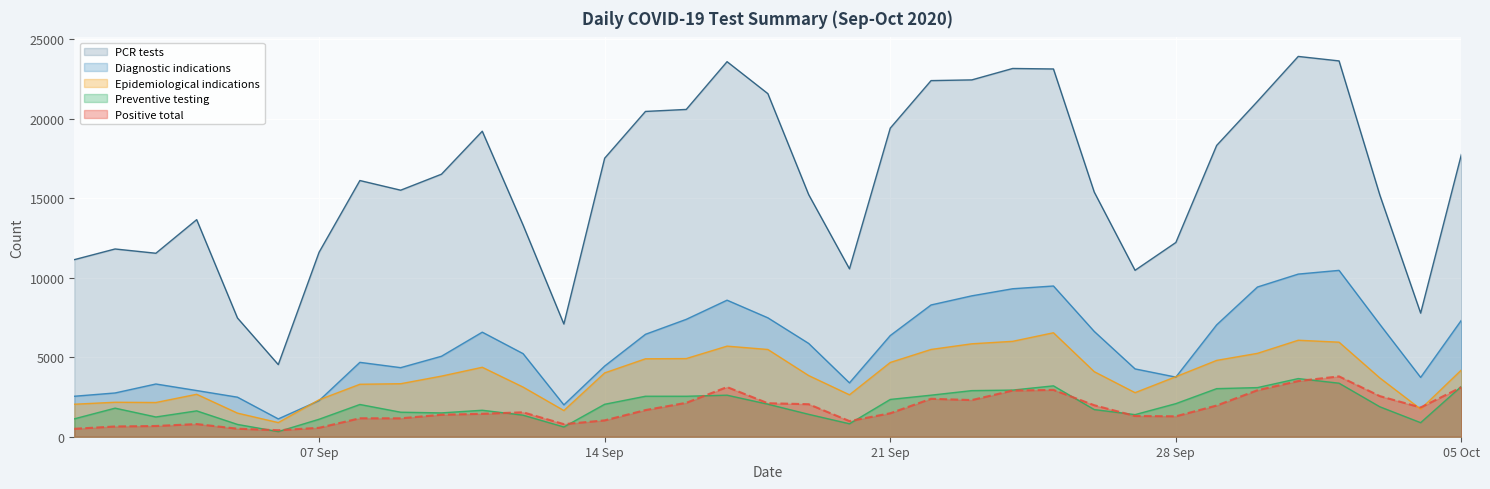

Where do Preventive testing and Positive total first cross each other?

05.09.2020 and 06.09.2020